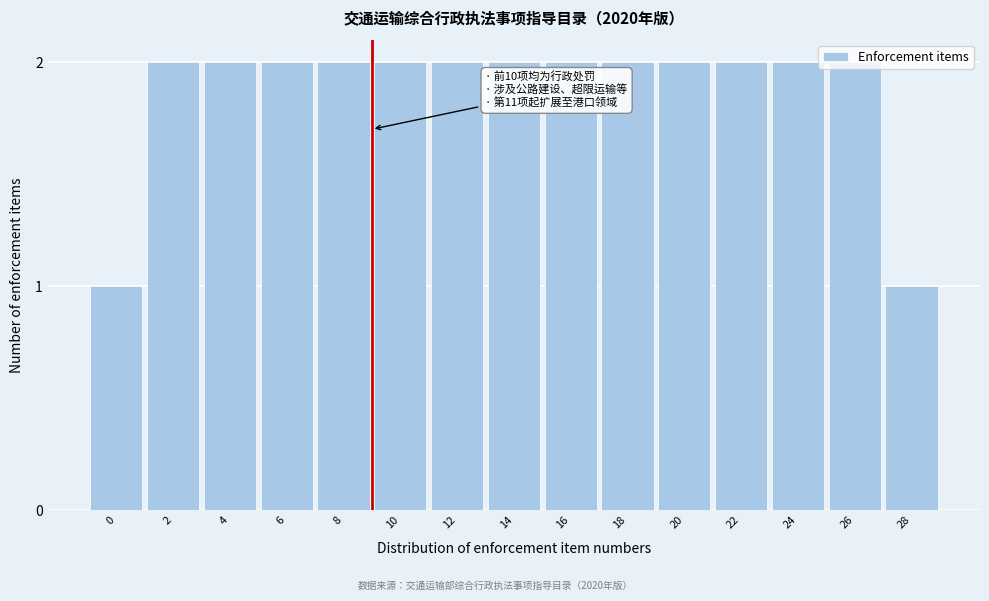

What is the sum of the values at 6 and 26?

4